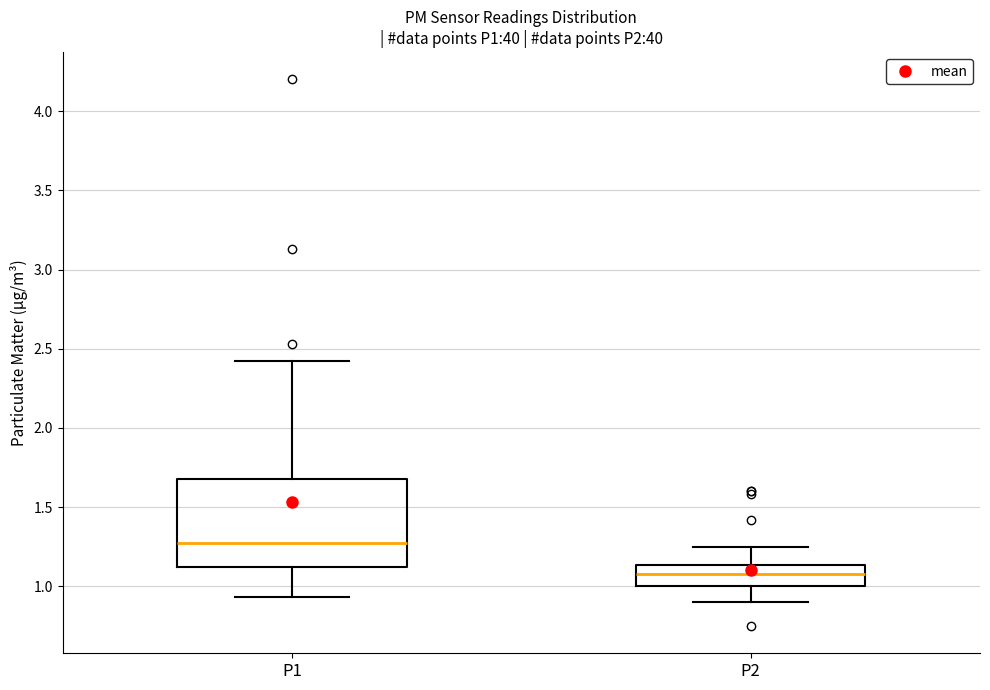

Reading left to right, read every box against the y-axis: the position of its median line, the range the box covers, and the ends of its whiskers. The values are not printed on the chart, so give them approximately, as read against the axis.

P1: median 1.30, box 1.10 to 1.70, whiskers 0.95 to 2.40
P2: median 1.10, box 1.00 to 1.15, whiskers 0.90 to 1.25